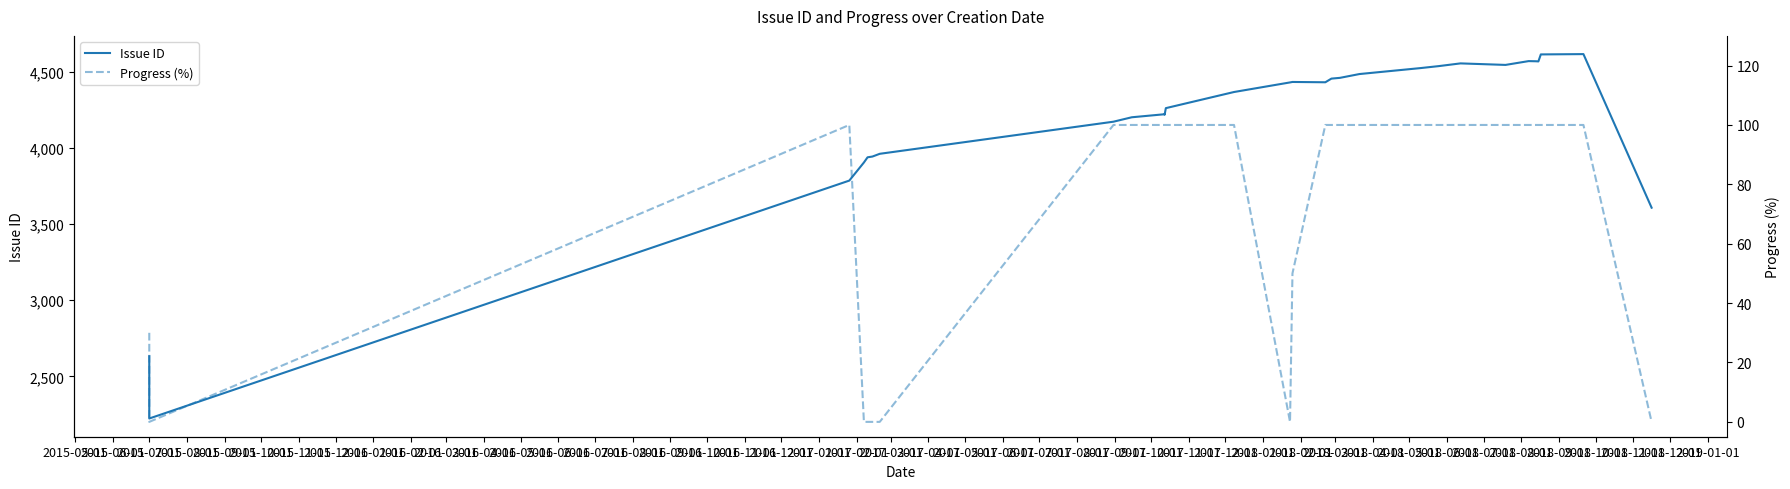

Reading left to right, extract all data points from this chart.

Issue ID: 2632	2223	3786	3905	3939	3944	3962	4173	4202	4222	4219	4262	4368	4431	4434	4432	4456	4461	4486	4525	4538	4556	4546	4571	4570	4569	4615	4617	3608
Progress (%): 30	0	100	0	0	0	0	100	100	100	100	100	100	0	50	100	100	100	100	100	100	100	100	100	100	100	100	100	0